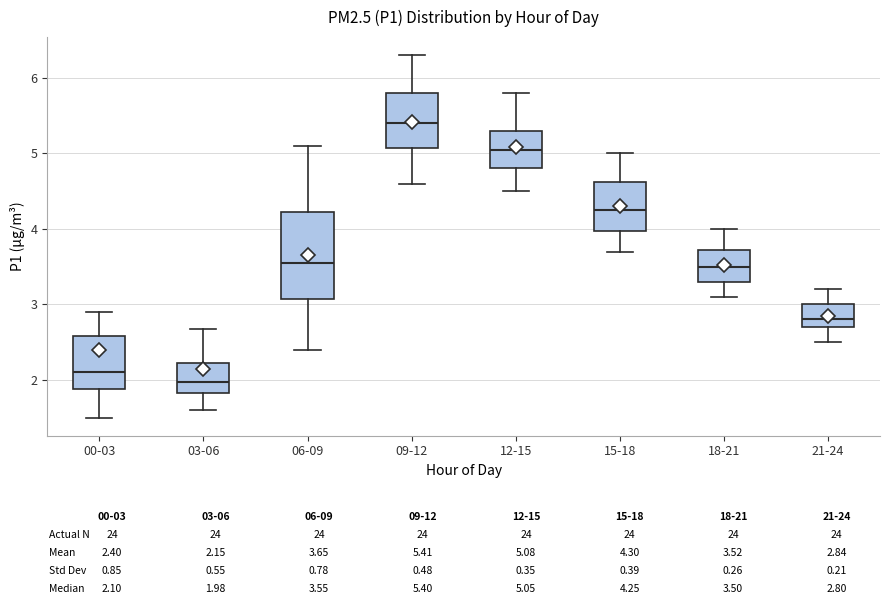

Which box has the lowest median line?

03-06